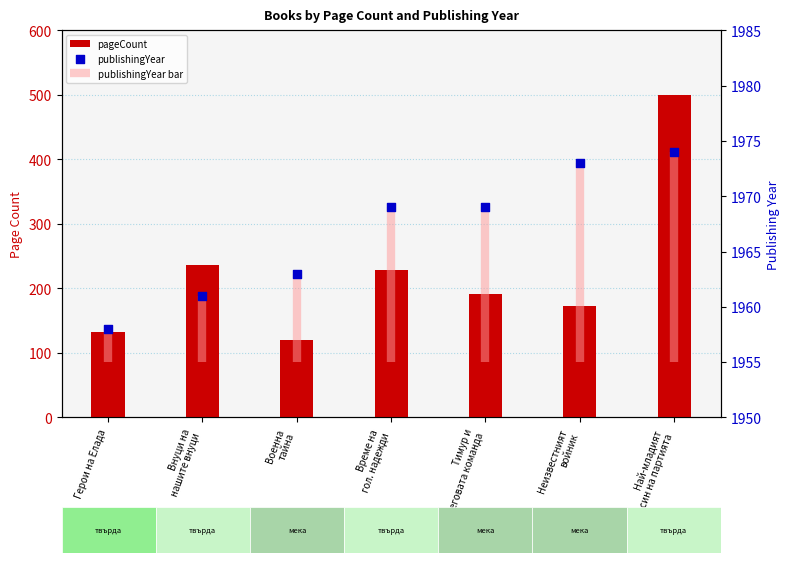

Which series reaches the maximum Y coordinate?

publishingYear